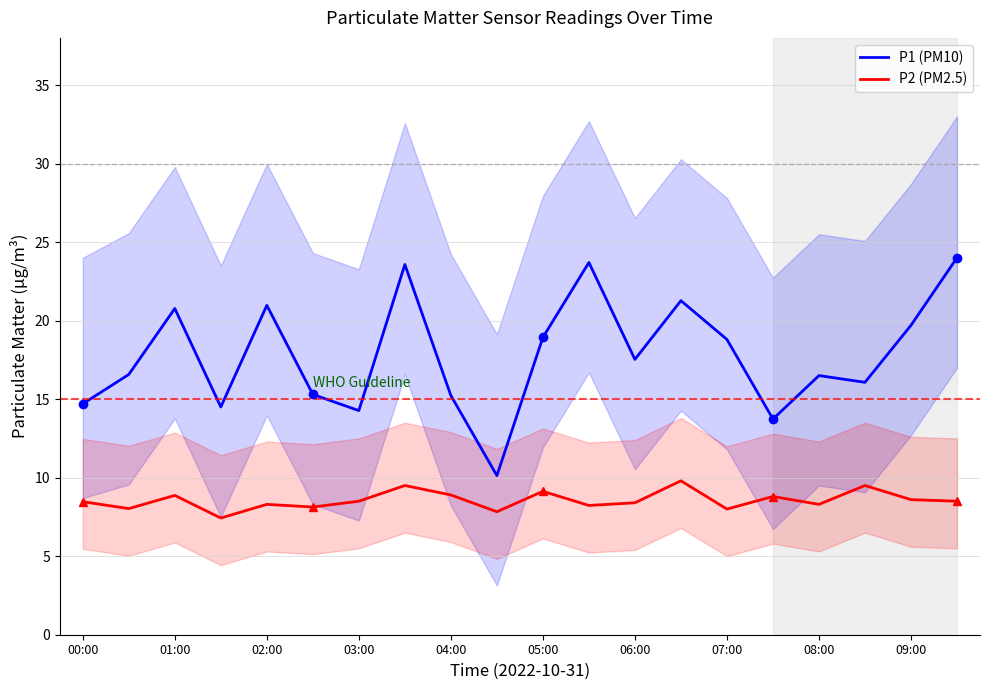

Reading right to left, list all the values displayed in this chart.

P1 (PM10): 24.0	19.7	16.1	16.5	13.7	18.8	21.3	17.5	23.7	18.9	10.1	15.2	23.6	14.3	15.3	21.0	14.5	20.8	16.6	14.7
P2 (PM2.5): 8.5	8.6	9.5	8.3	8.8	8.0	9.8	8.4	8.2	9.1	7.8	8.9	9.5	8.5	8.1	8.3	7.4	8.9	8.0	8.5